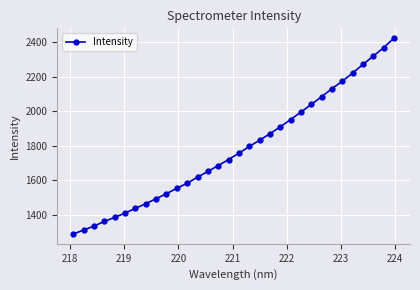

What is the greatest value displayed?

2421.7